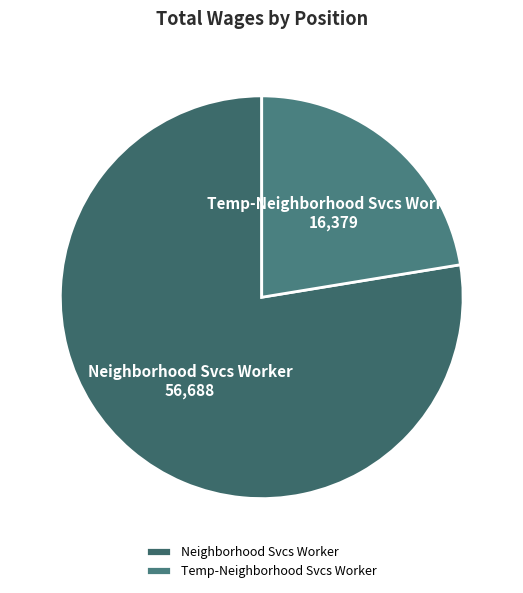

What is the ratio of the value at Temp-Neighborhood Svcs Worker to the value at Neighborhood Svcs Worker?

0.3